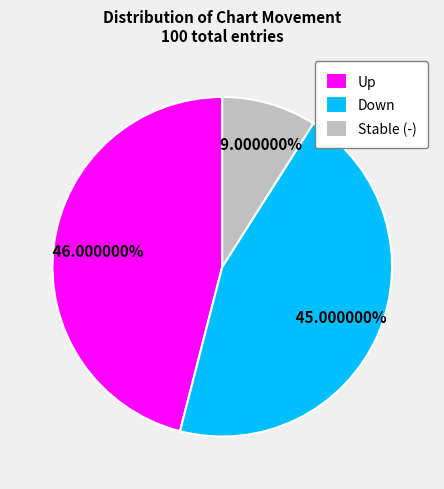

Combined, do Up and Down account for over 50%?

Yes